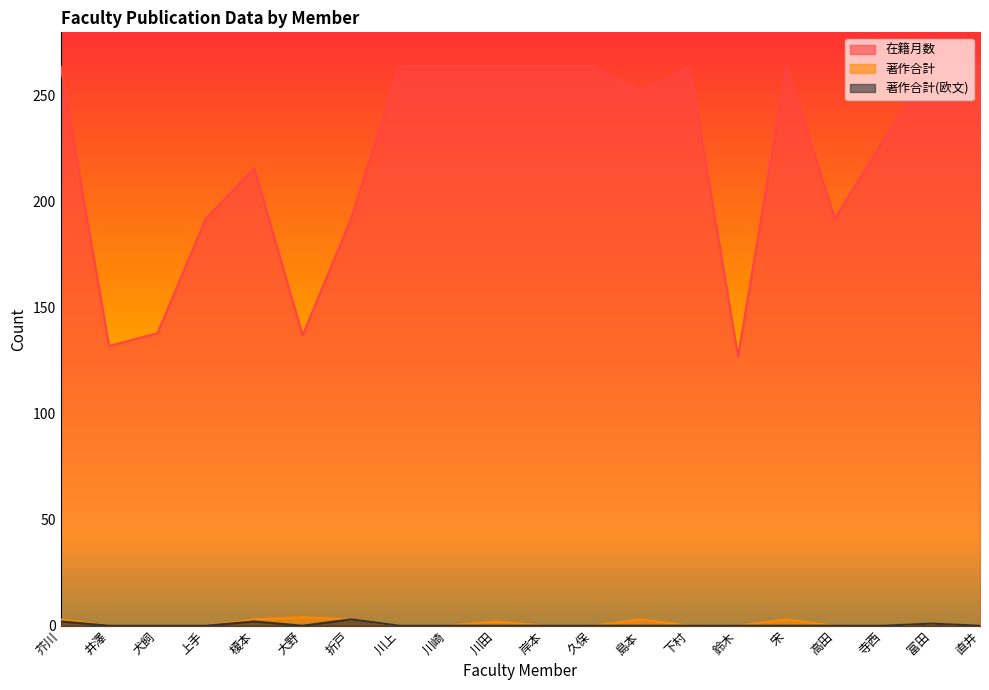

In 著作合計(欧文), how many points are higher than both neighbors (excluding endpoints)?

3